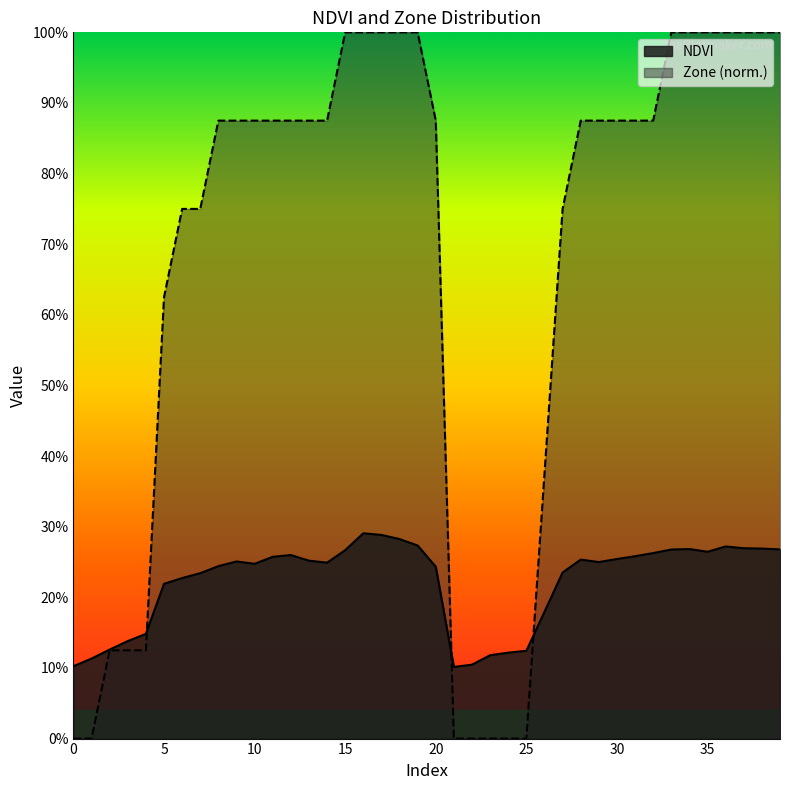

How many positive values does the Zone series have?

33